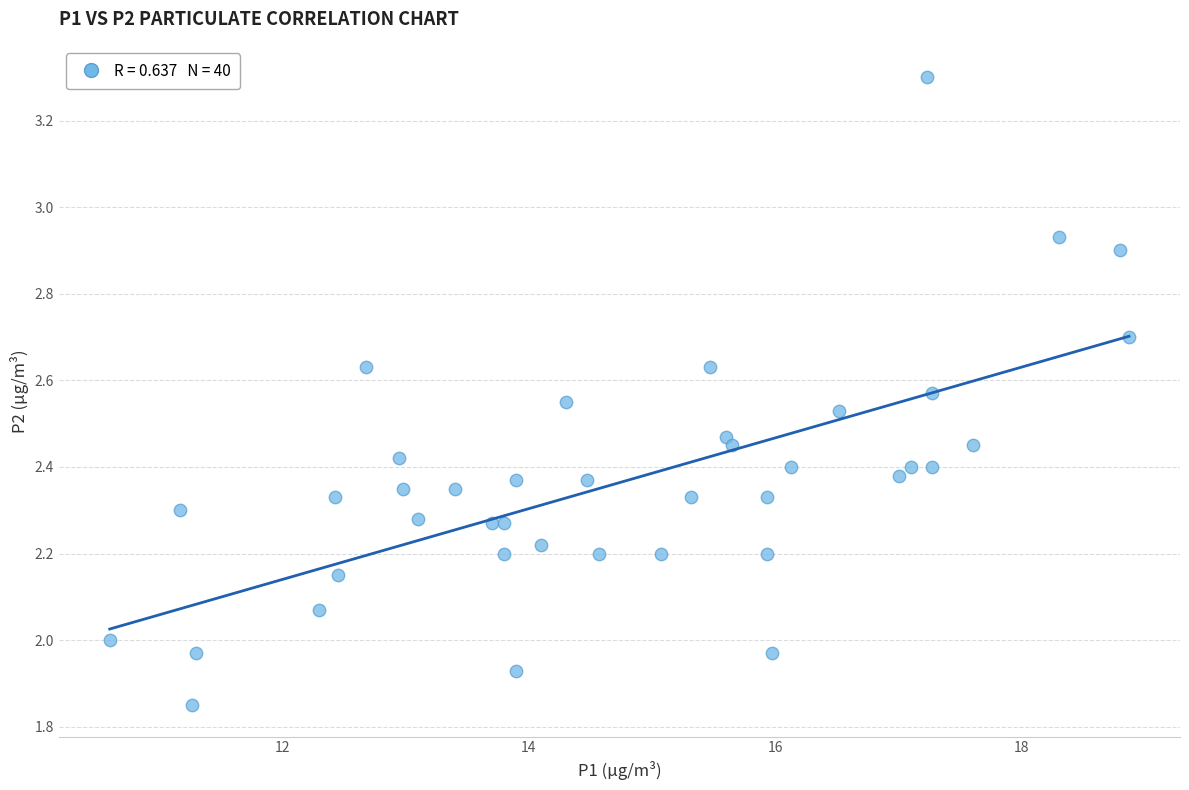

What is the range of X values (max minus min)?

8.3